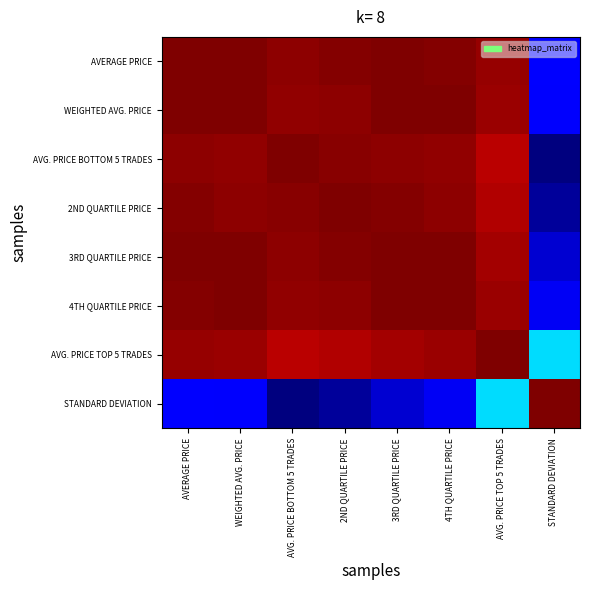

How many data points does each series have?

8